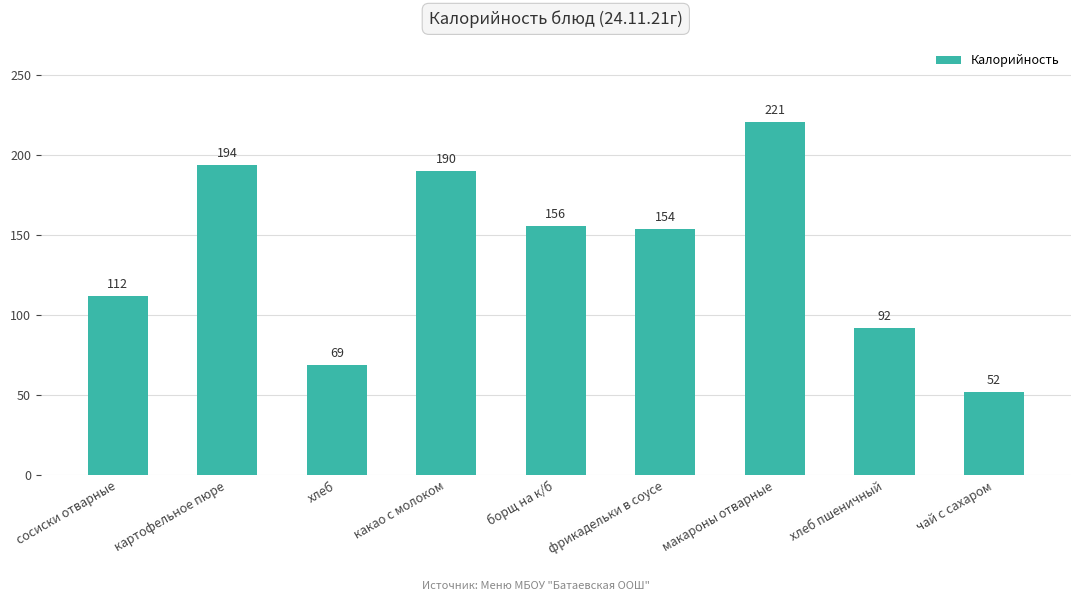

Rank the categories by value from lowest to highest.

чай с сахаром, хлеб, хлеб пшеничный, сосиски отварные, фрикадельки в соусе, борщ на к/б, какао с молоком, картофельное пюре, макароны отварные